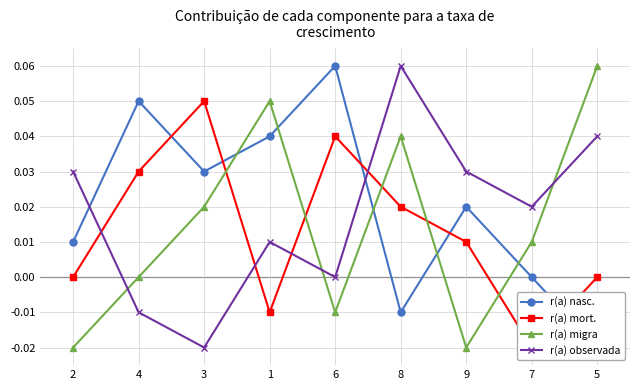

At which category does the chart reach its minimum across all series?

5